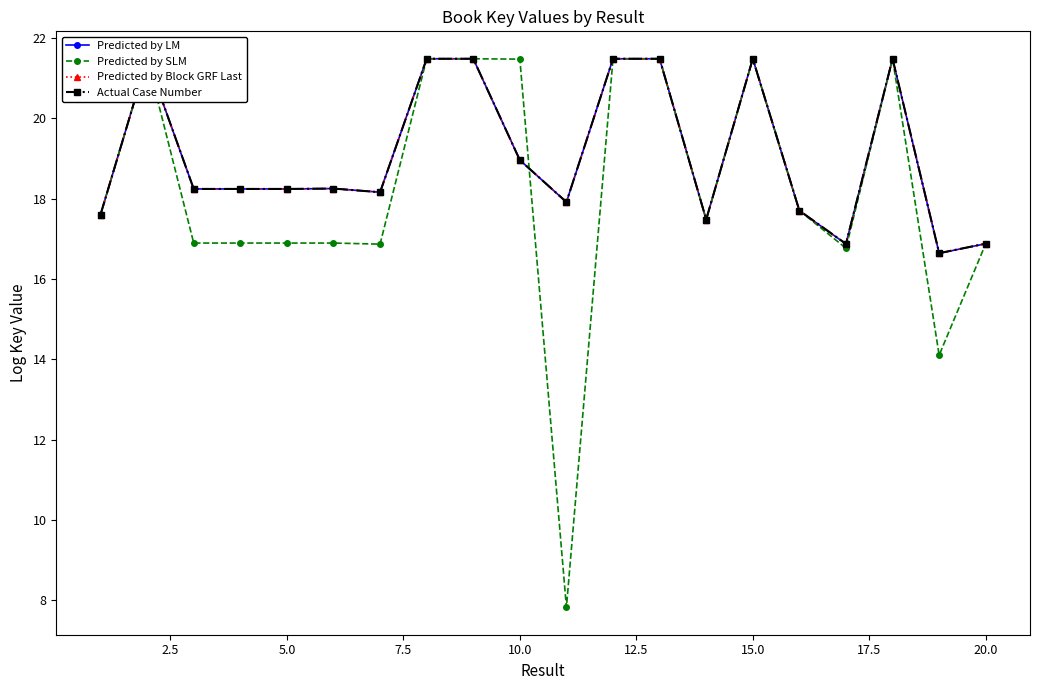

What is the lowest value of the Predicted by LM series?

16.6